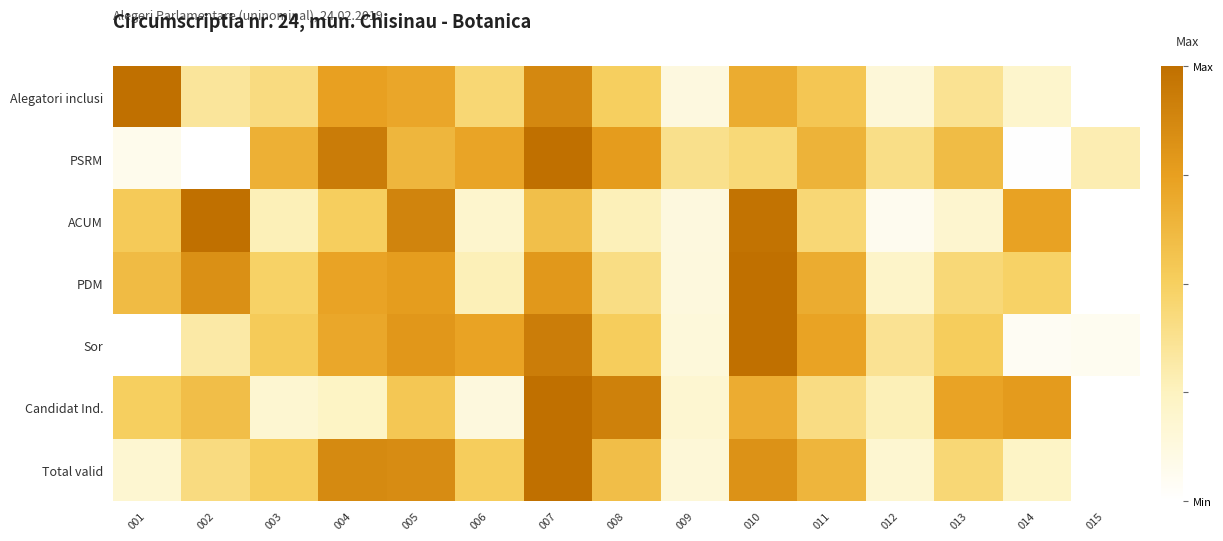

Which category has the highest value across all series?

001